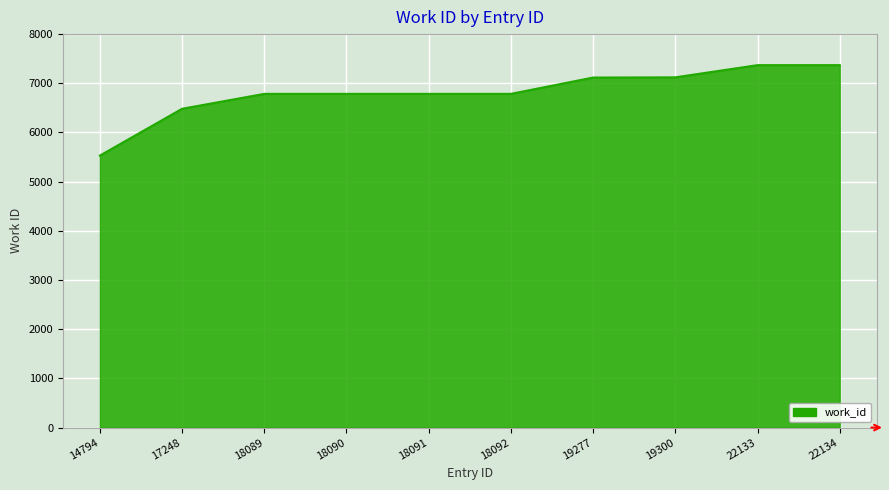

What is the greatest value displayed?

7369